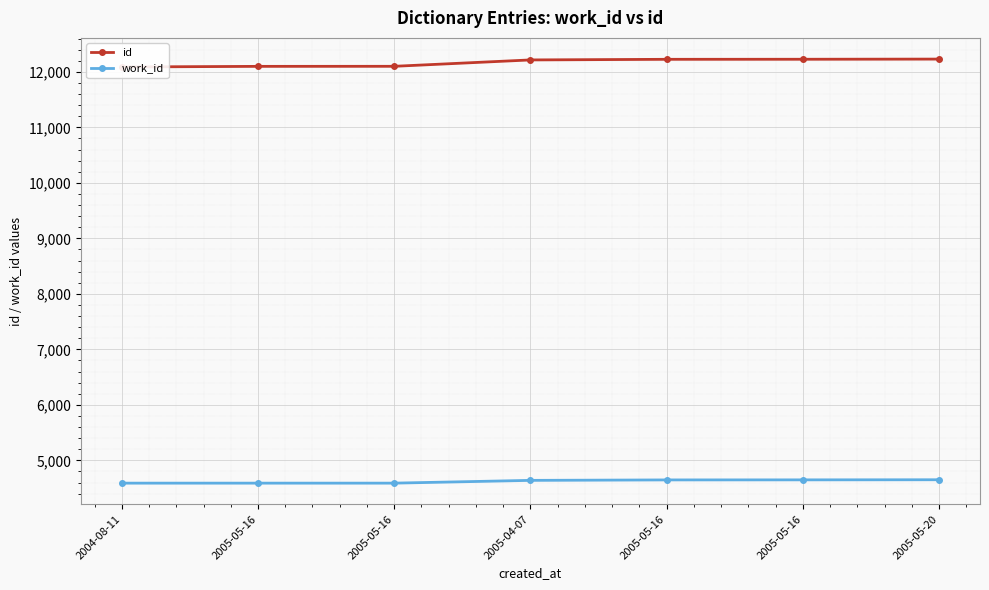

Which series has the largest total across all categories?

id